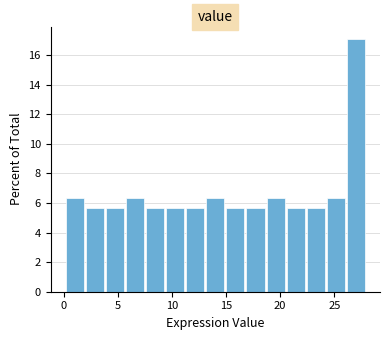

Read against the x-axis, roughly where is the centre of the tallest bar?

27.0